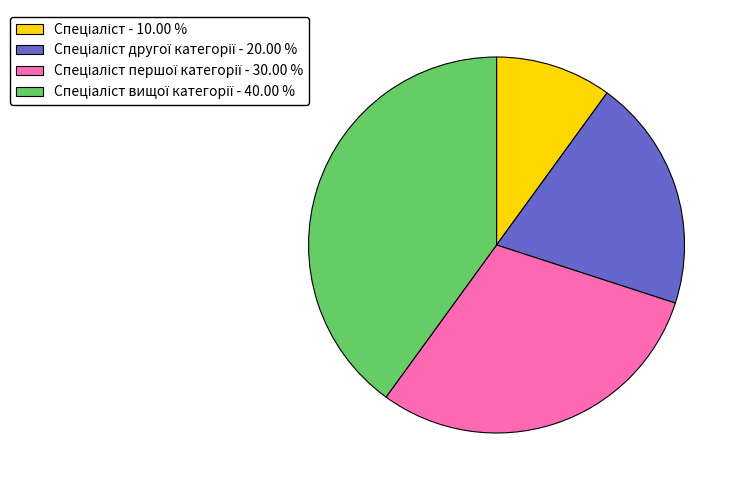

Is there a majority slice in this chart?

No